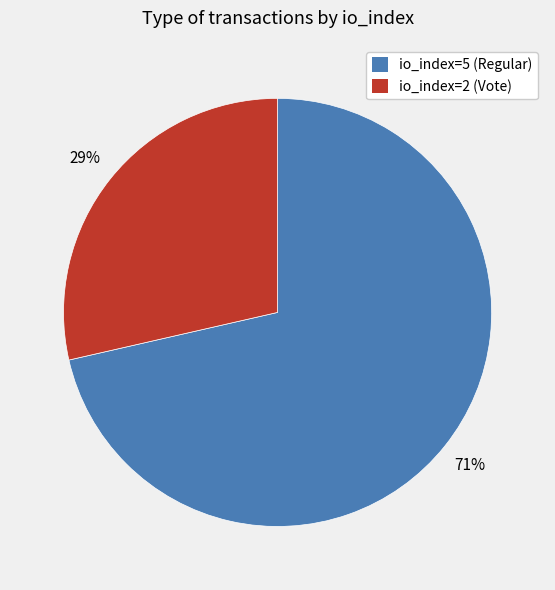

How many segments does this pie chart have?

2